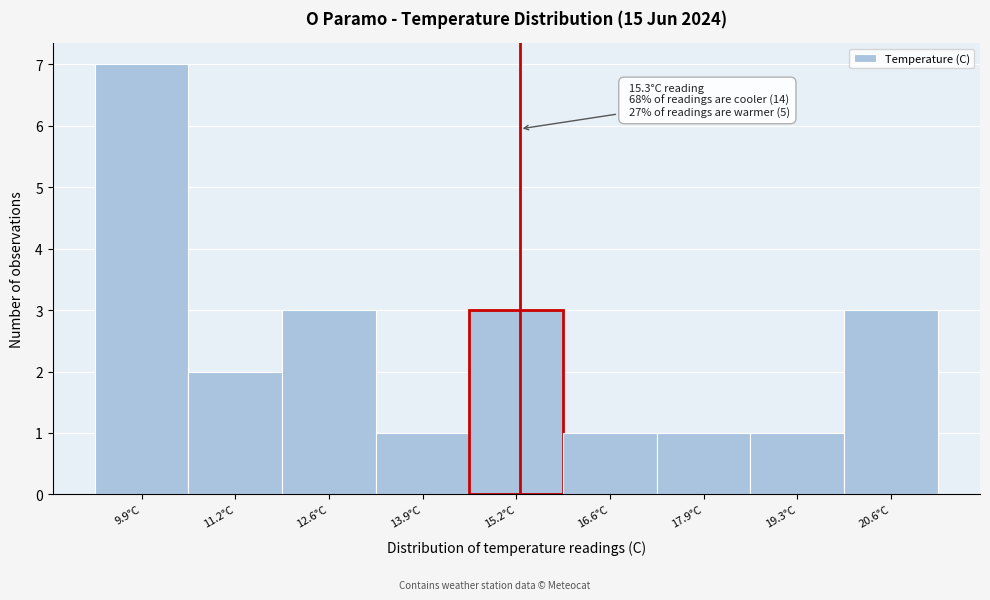

Which range on the x-axis has the tallest bar?

9.2 to 10.6